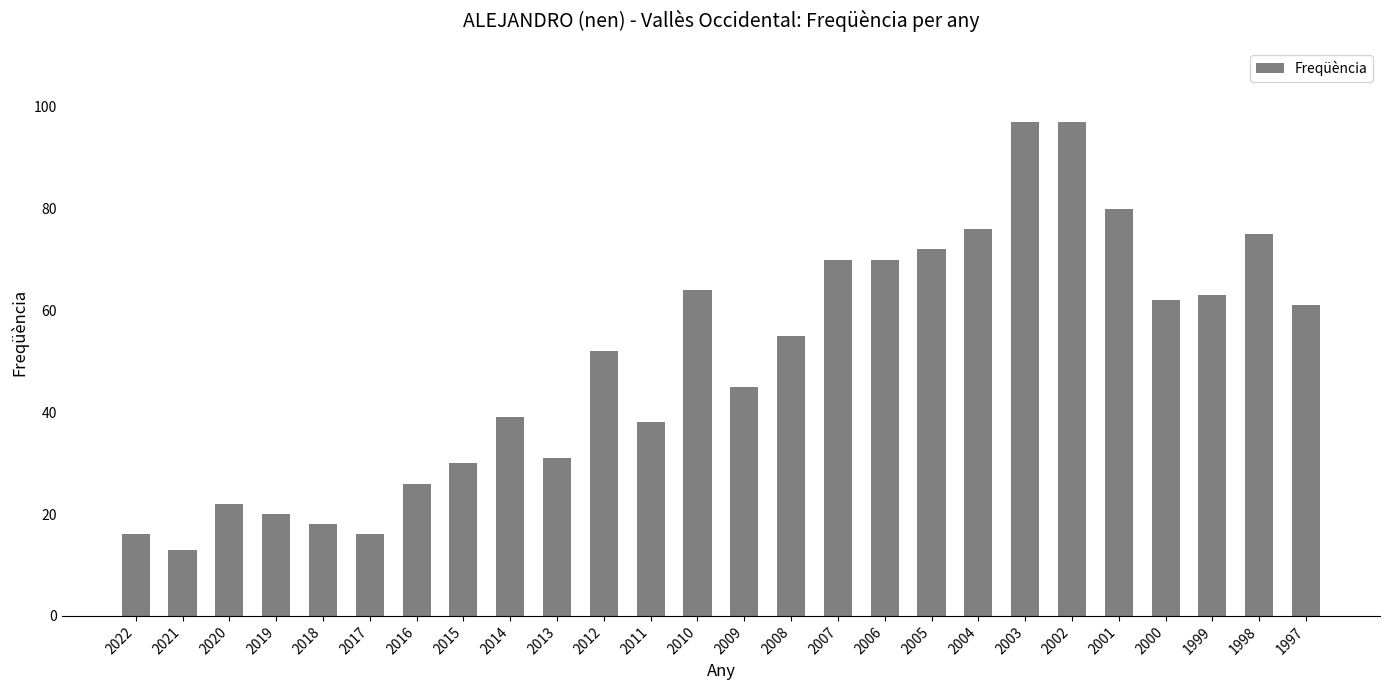

What is the value of the 15th bar from the left?

55